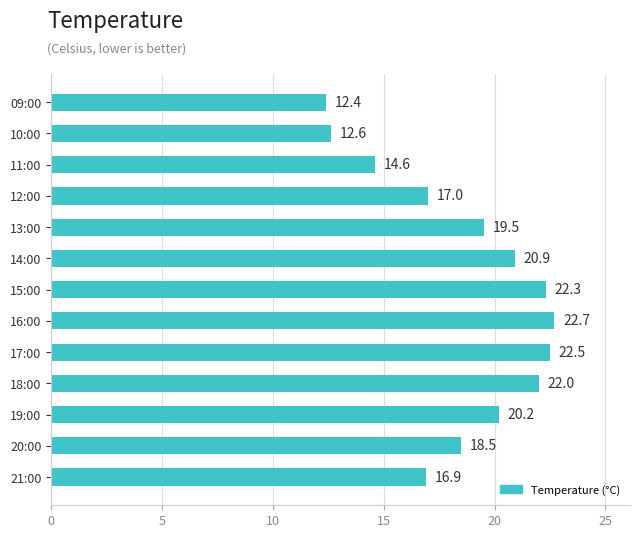

What is the change in value from 13:00 to 12:00?

-2.5